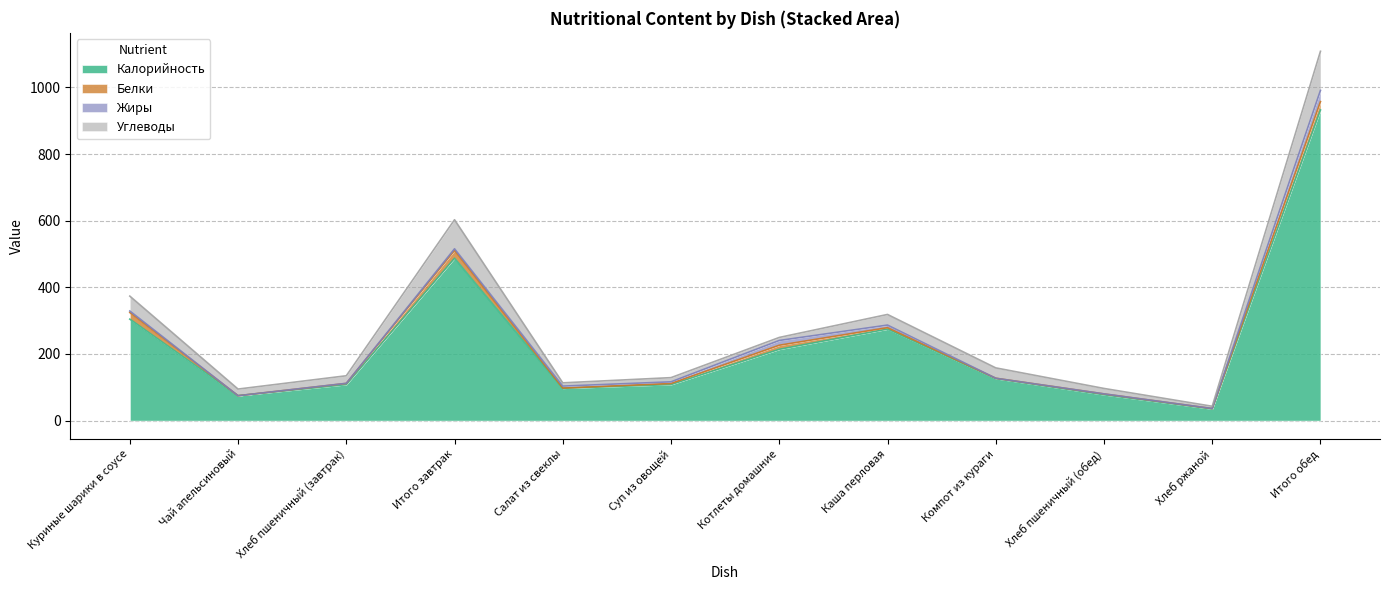

The Калорийность series shows 486.0 at Куриные шарики в соусе. True or false?

False